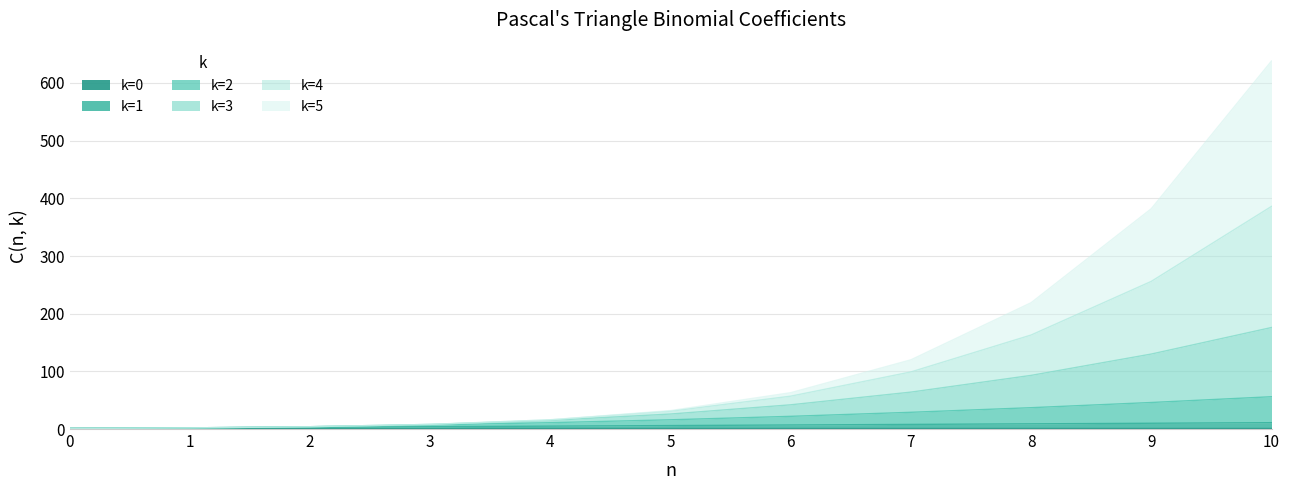

True or false: k=3 and k=4 intersect in this chart.

False